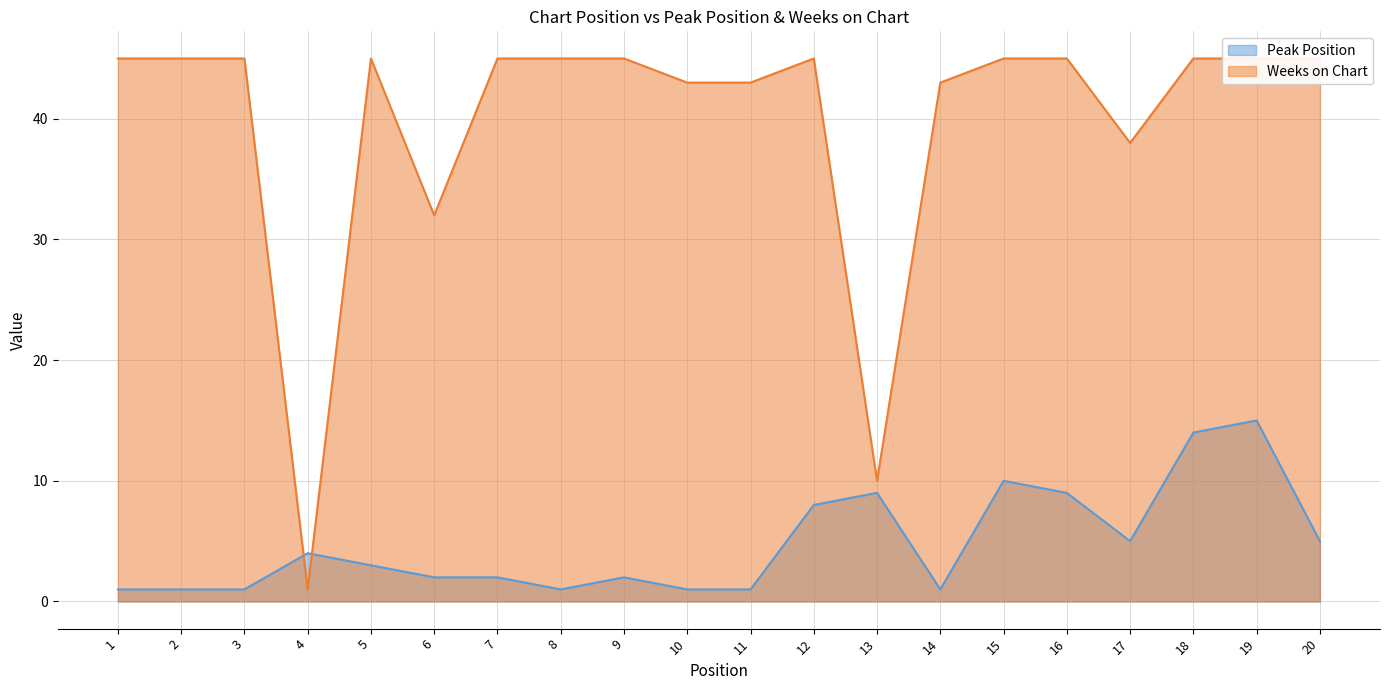

True or false: Peak Position has a value of 9 at 19.

False